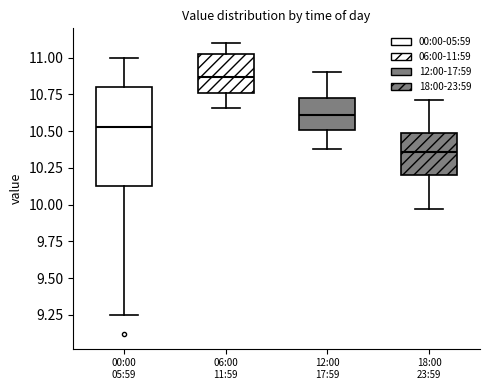

Which box is the tallest, from its lower edge to its upper edge?

00:00 05:59